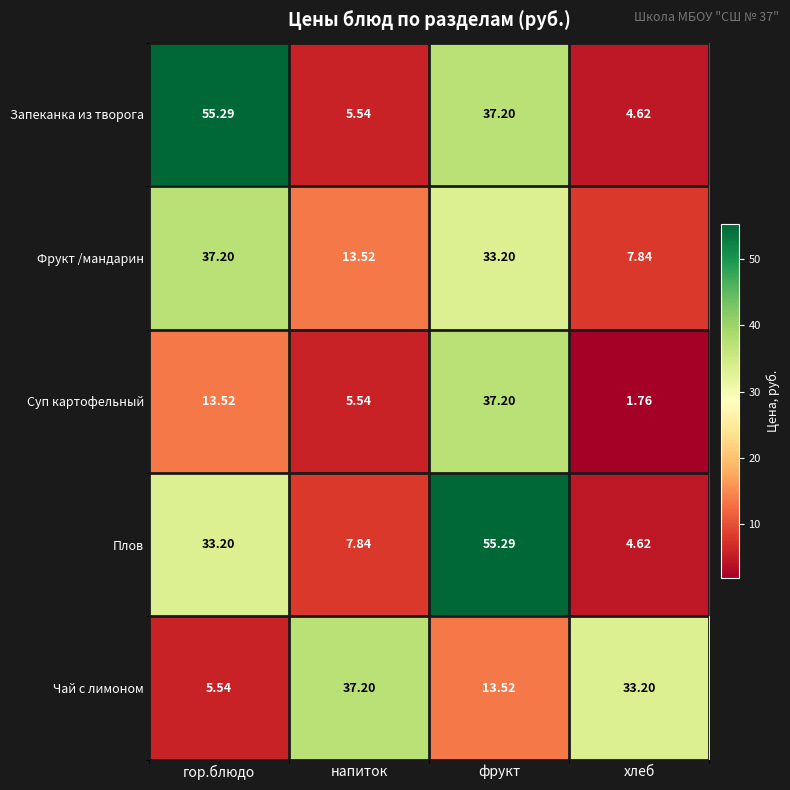

Where is Чай с лимоном nearest to the value 21?

фрукт